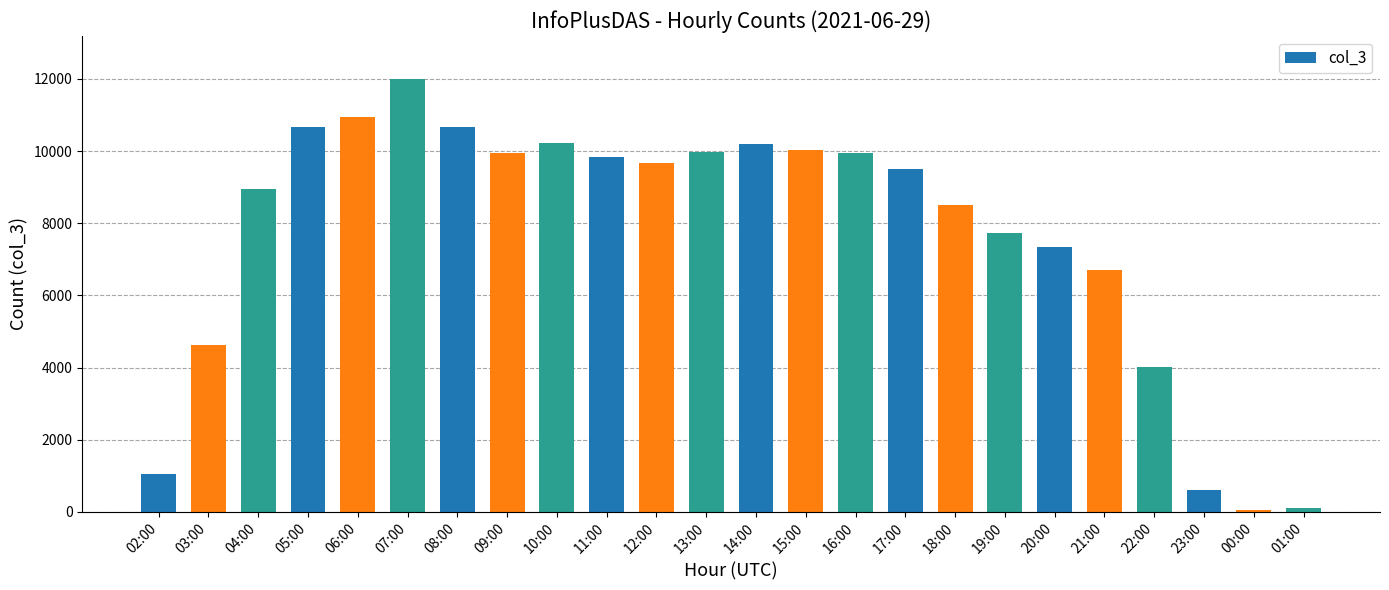

What is the change in value from 18:00 to 21:00?

-1794